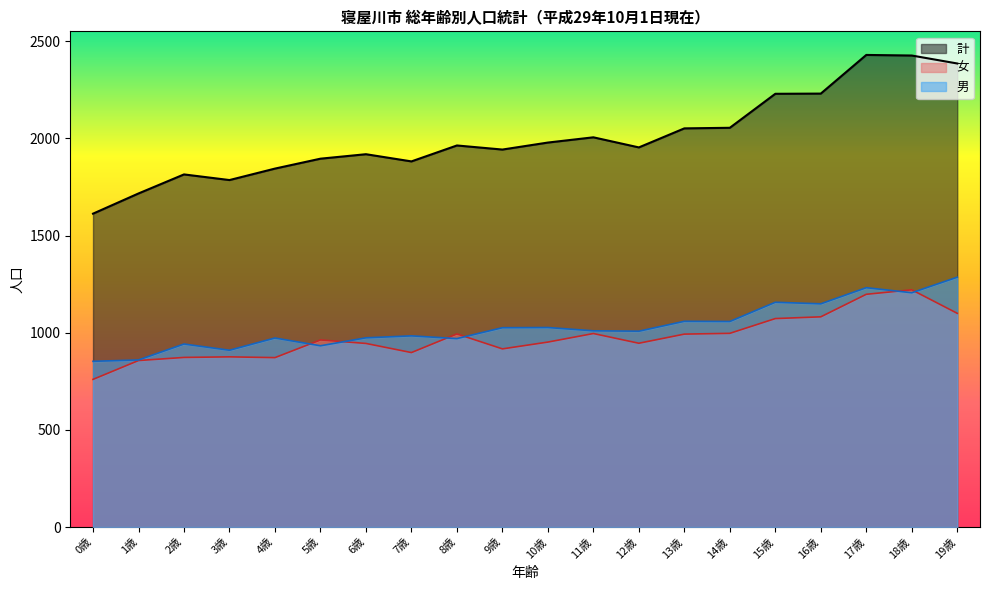

True or false: 女 and 計 cross at least once.

False